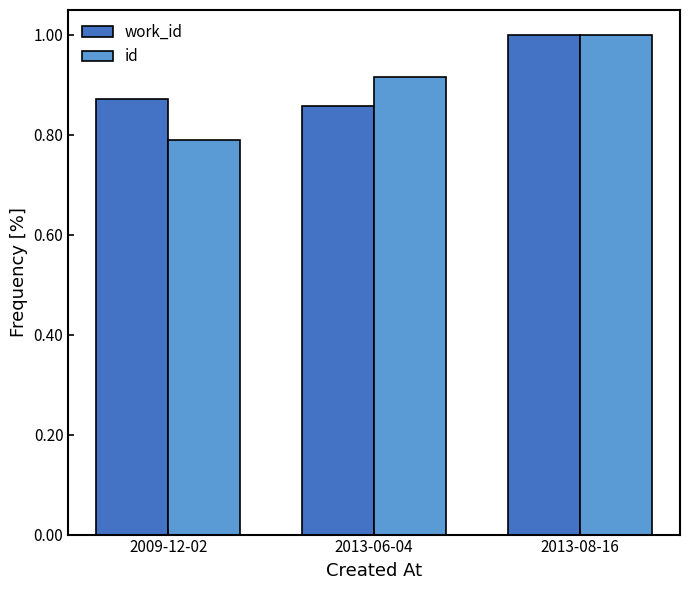

What is the total value across all series at 2013-08-16?

2.0